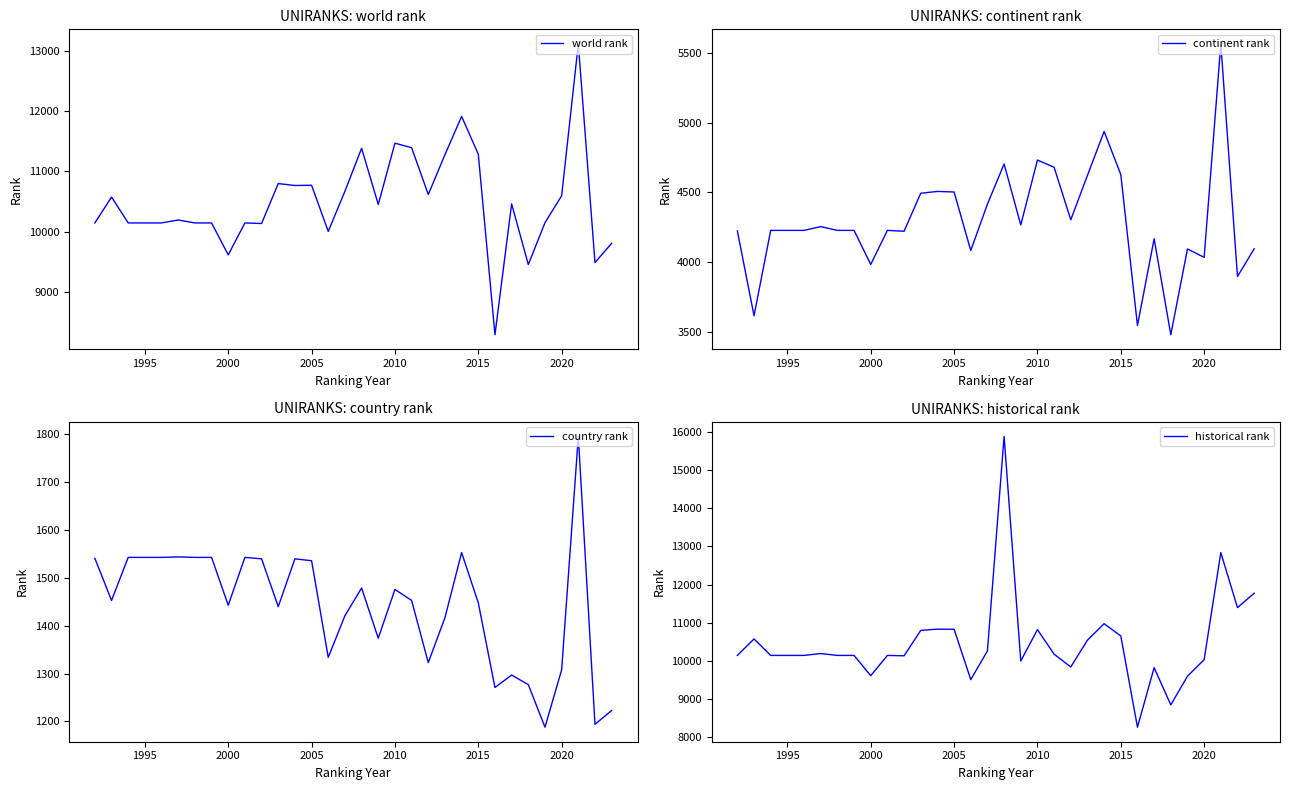

The world rank series shows 4157 at 1995. True or false?

False